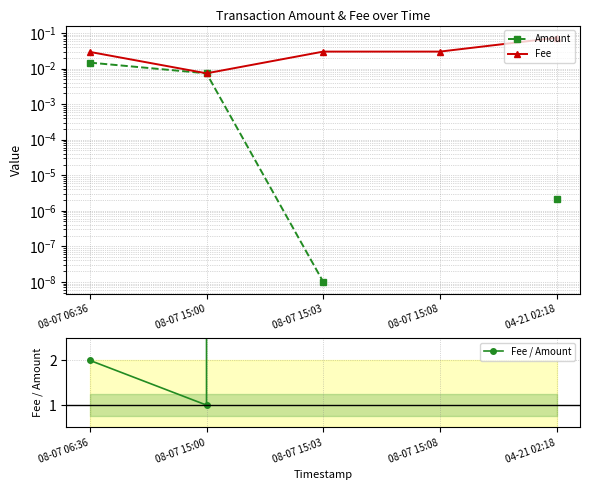

Rank the series by their maximum value, from highest to lowest.

Fee / Amount, Fee, Amount